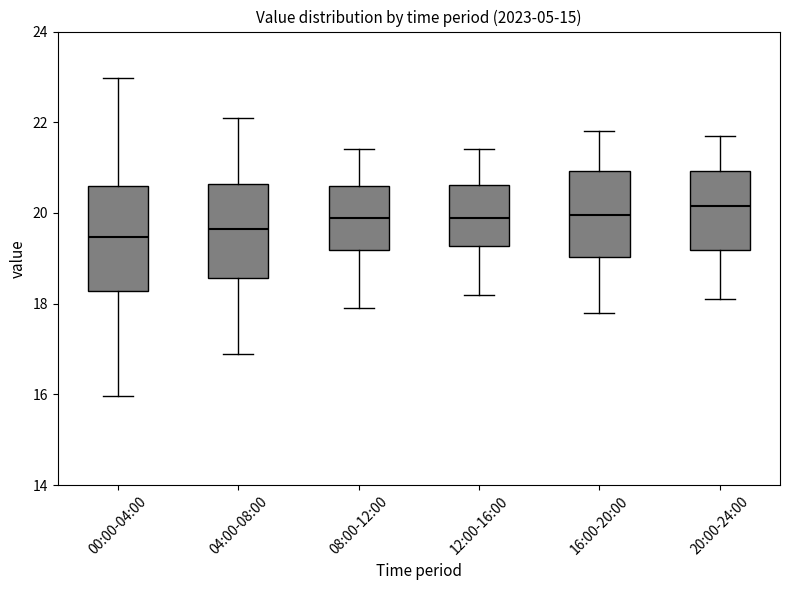

Reading left to right, read every box against the y-axis: the position of its median line, the range the box covers, and the ends of its whiskers. The values are not printed on the chart, so give them approximately, as read against the axis.

00:00-04:00: median 19.4, box 18.2 to 20.6, whiskers 16.0 to 23.0
04:00-08:00: median 19.6, box 18.6 to 20.6, whiskers 17.0 to 22.2
08:00-12:00: median 20.0, box 19.2 to 20.6, whiskers 18.0 to 21.4
12:00-16:00: median 20.0, box 19.2 to 20.6, whiskers 18.2 to 21.4
16:00-20:00: median 20.0, box 19.0 to 21.0, whiskers 17.8 to 21.8
20:00-24:00: median 20.2, box 19.2 to 21.0, whiskers 18.2 to 21.8